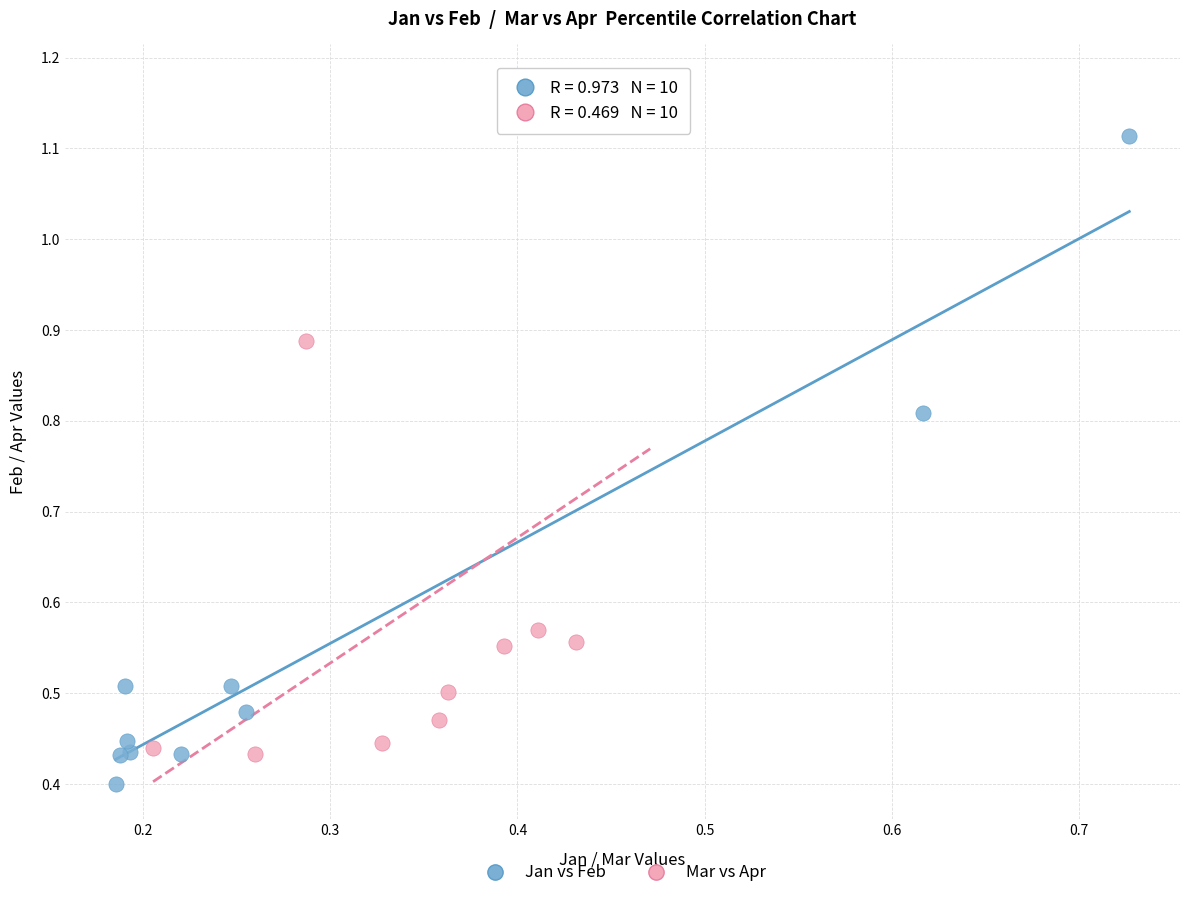

Which series reaches the minimum Y coordinate?

Jan vs Feb